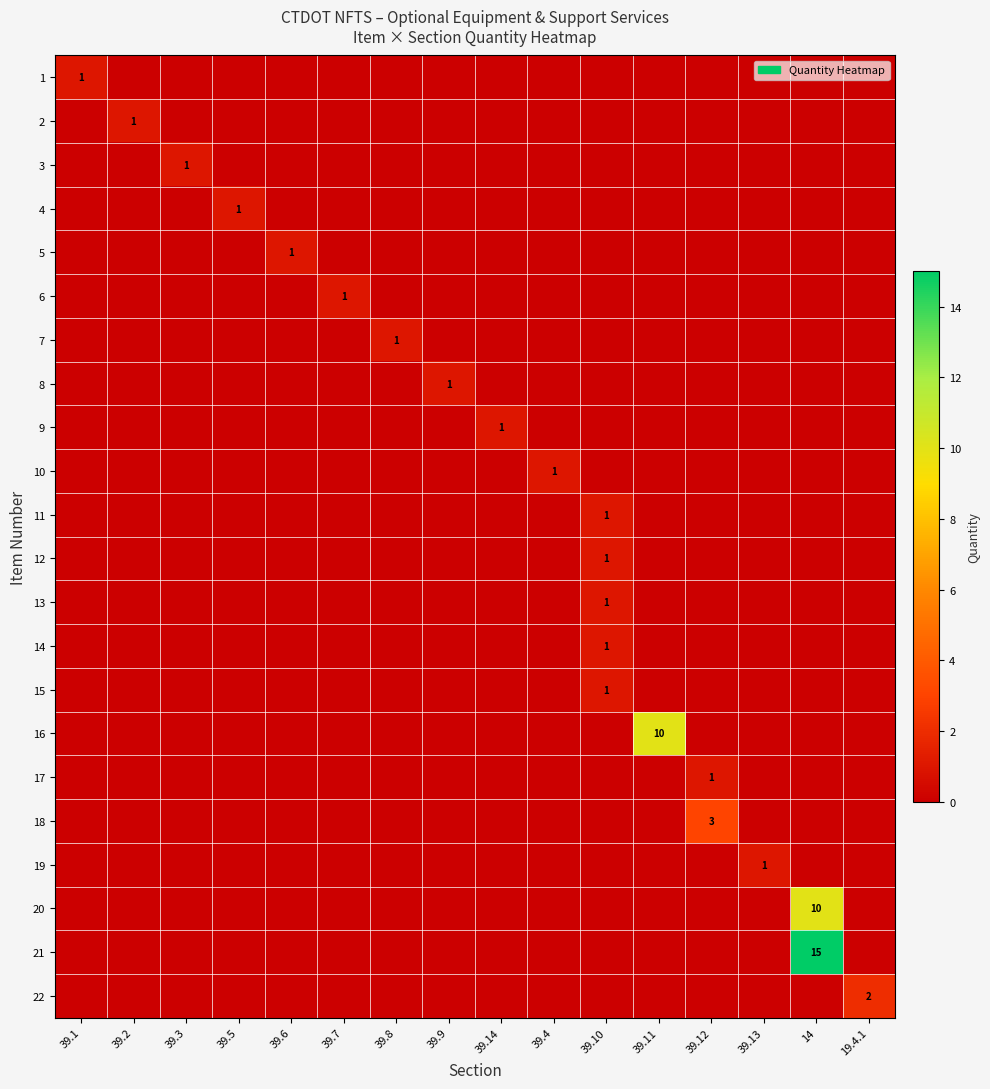

What is the greatest value displayed?

15